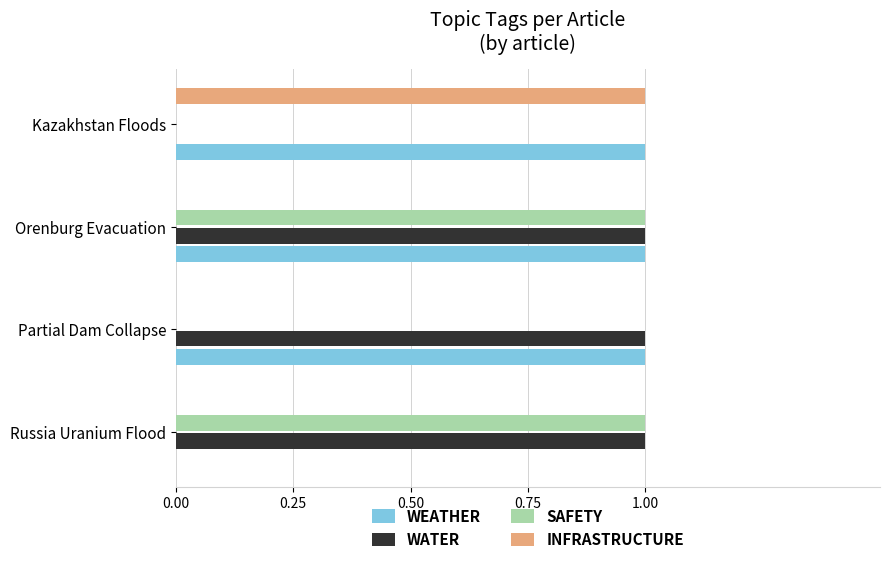

The WATER series shows 1 at Partial Dam Collapse. True or false?

True